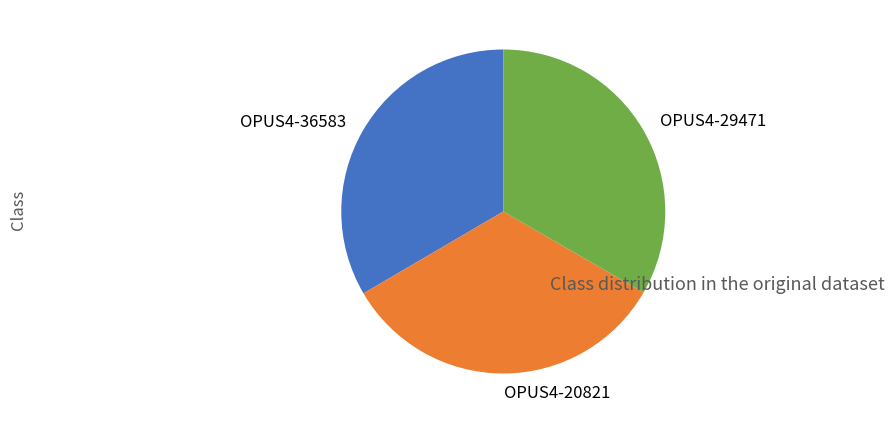

Do OPUS4-36583 and OPUS4-20821 together represent more than half of the pie?

Yes